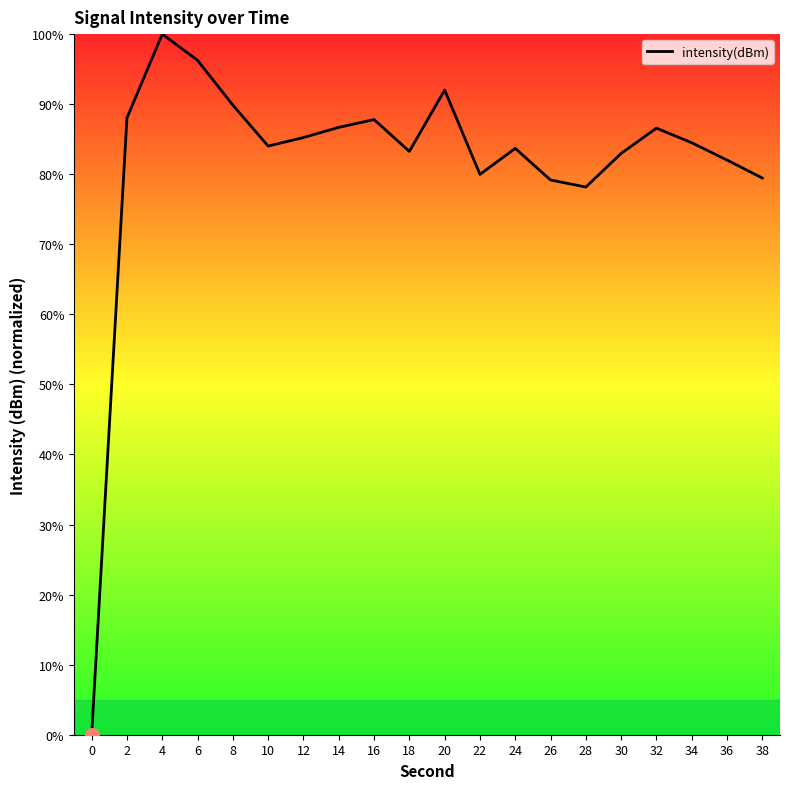

What is the change in value from 10 to 34?

+0.5